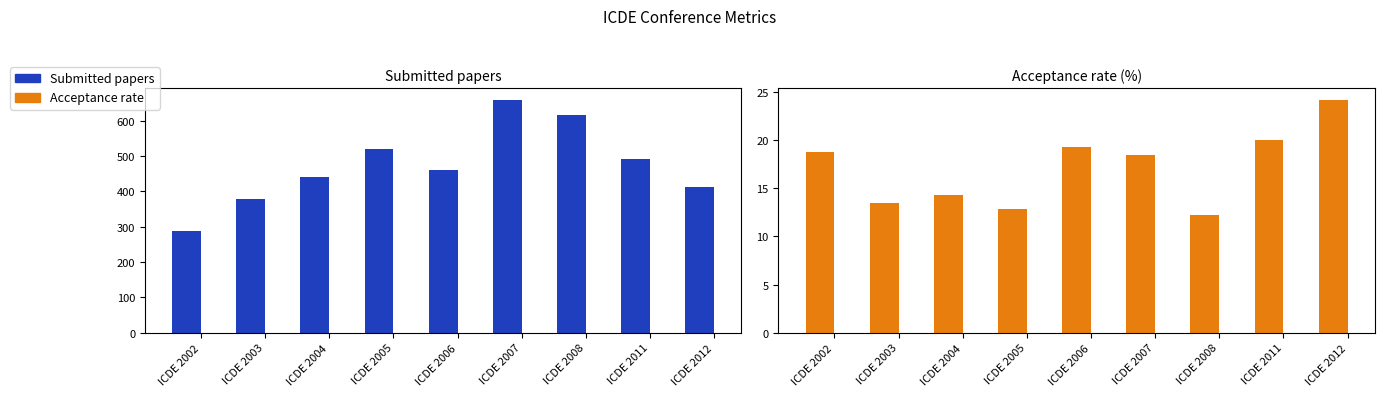

How many data points in Submitted papers are less than 460?

4